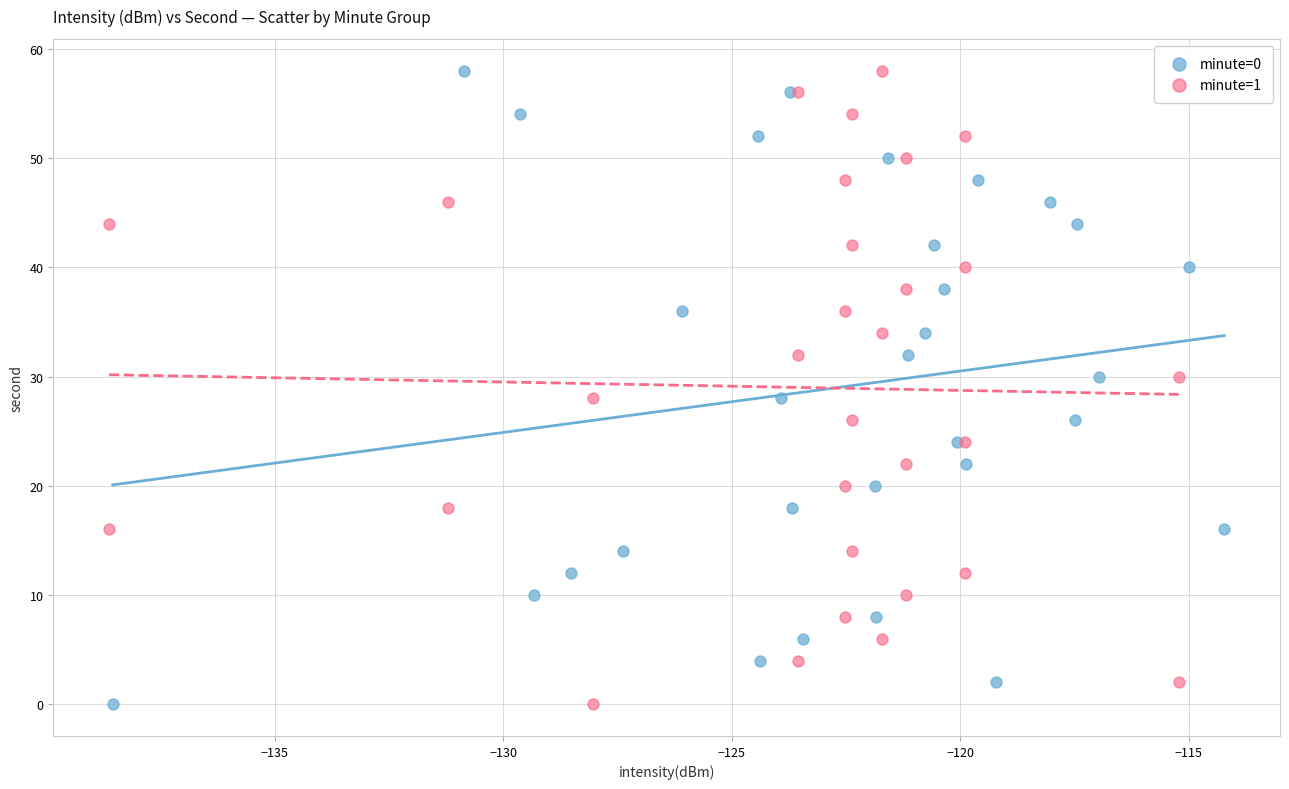

What are all the series names shown in the legend?

minute=0, minute=1